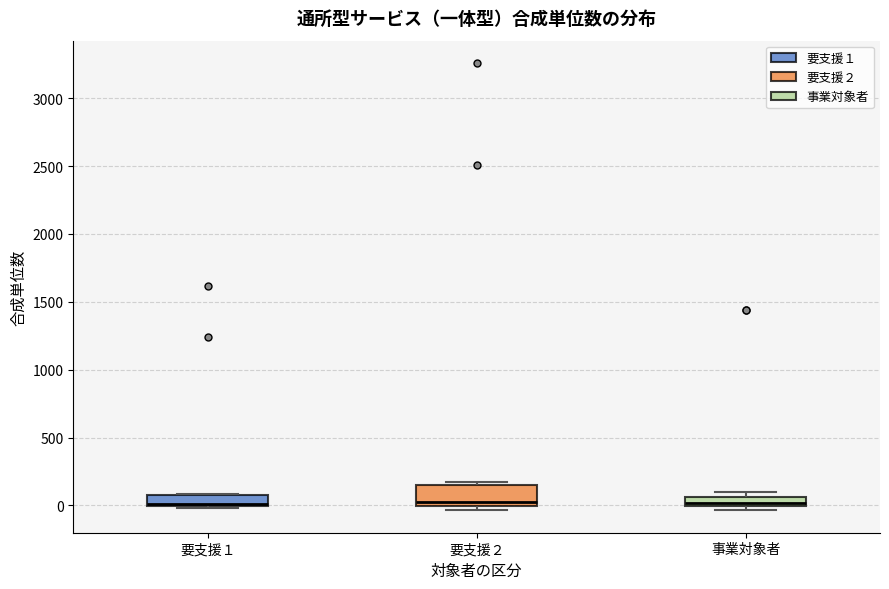

Where is the lower edge of the box for 要支援２ on the y-axis? The values are not printed on the chart, so give them approximately, as read against the axis.

0